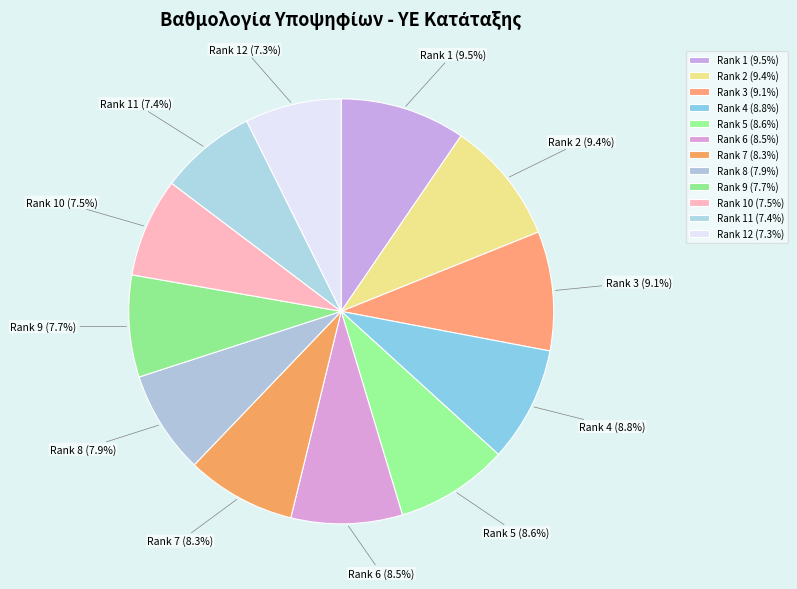

Approximately how many times larger is the value at Rank 4 (8.8%) compared to Rank 9 (7.7%)?

1.1